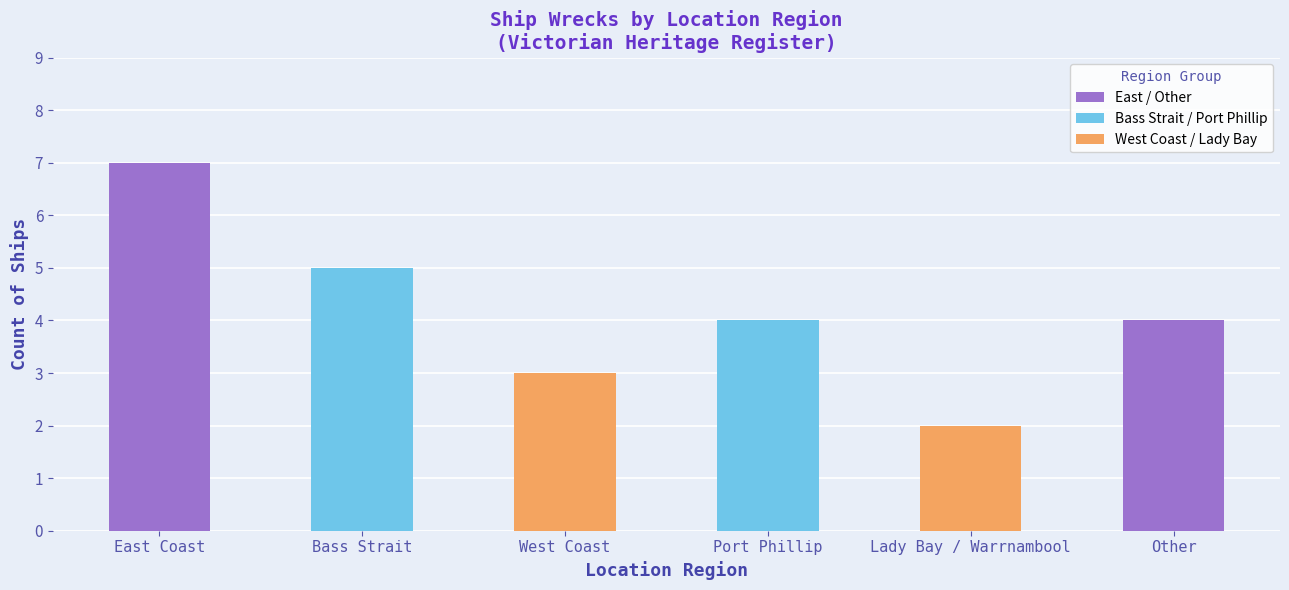

List the labels in order of value, smallest first.

Lady Bay / Warrnambool, West Coast, Other, Port Phillip, Bass Strait, East Coast